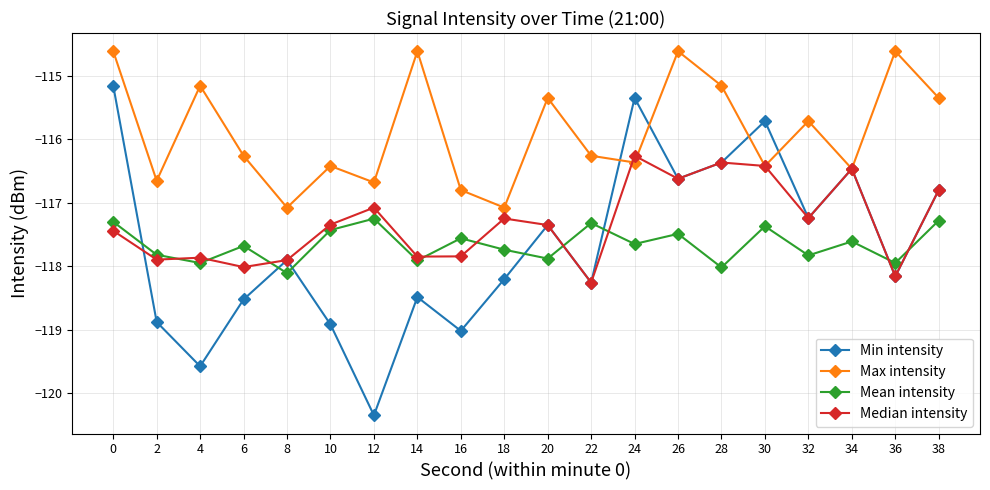

Which series has the largest total across all categories?

Max intensity